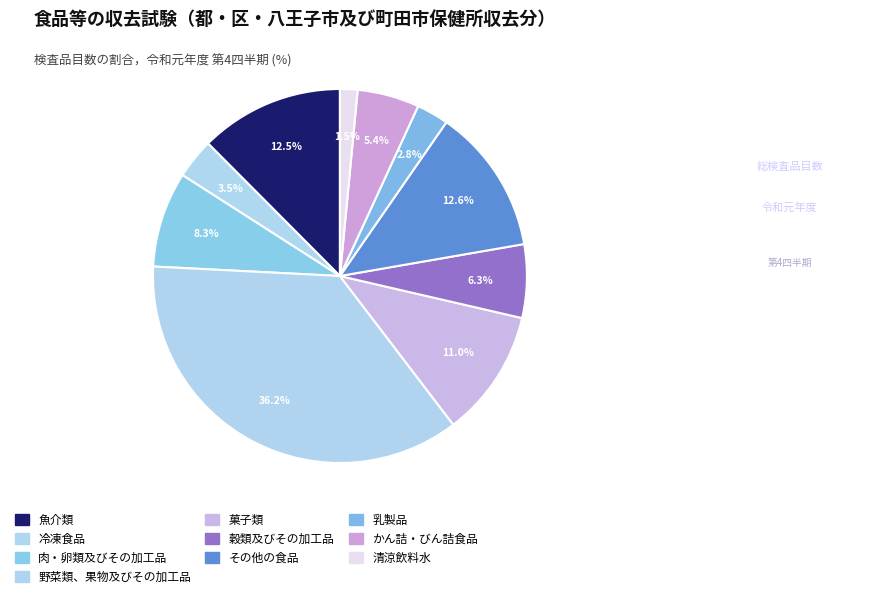

To the nearest percent, what is the combined percentage of その他の食品 and 乳製品?

15%